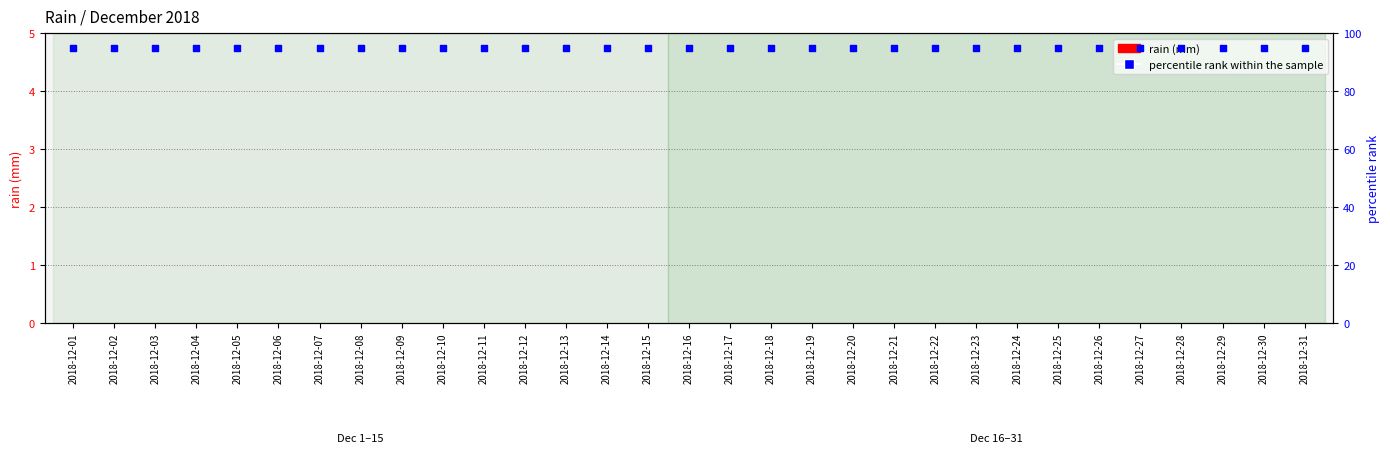

Which series has the widest spread of Y values?

rain (mm)